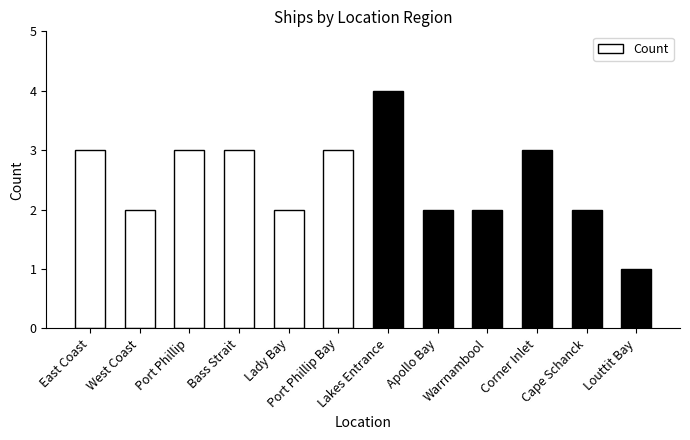

The value at Apollo Bay is 2. True or false?

True